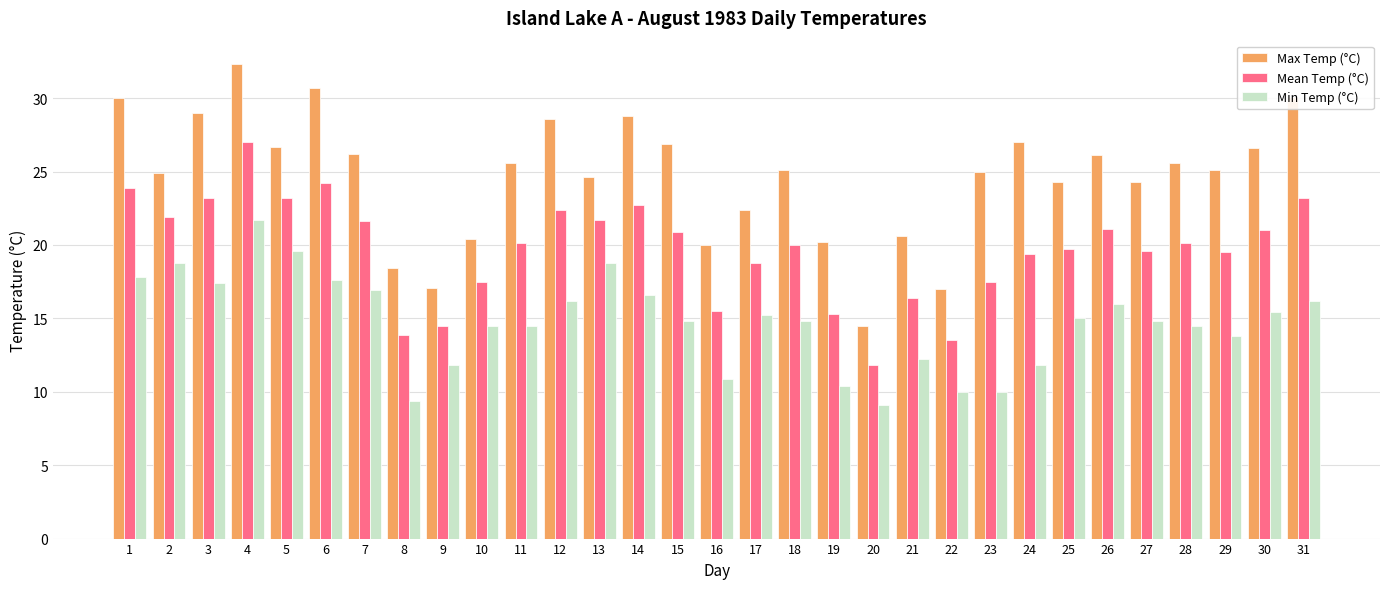

The Max Temp (°C) series shows 8.0 at 31. True or false?

False